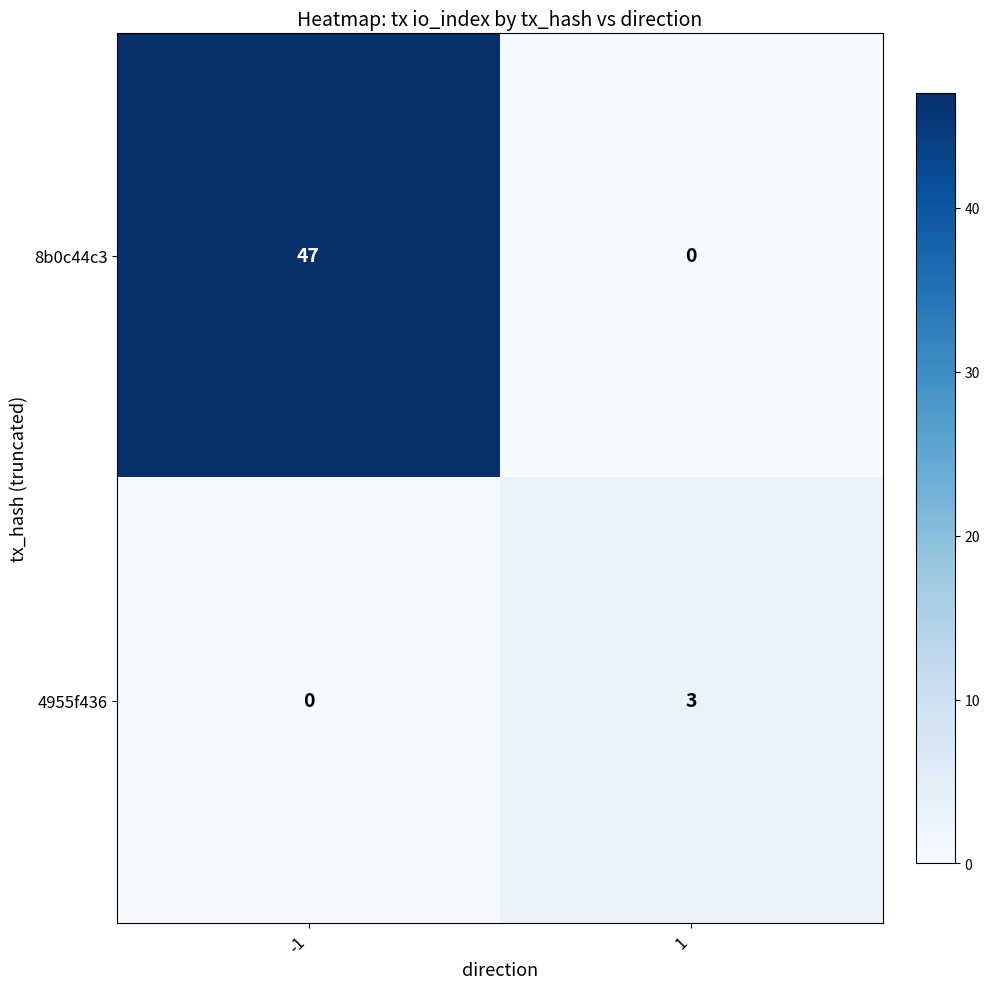

Read the 8b0c44c3 value at -1.

47